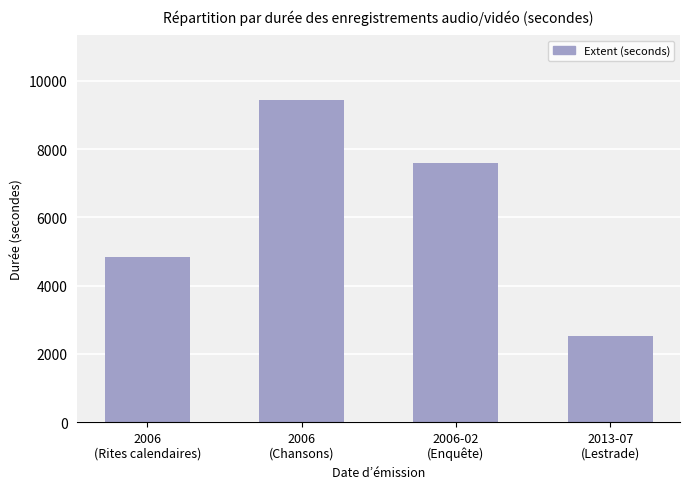

The value at 2006
(Rites calendaires) is 4842. True or false?

True